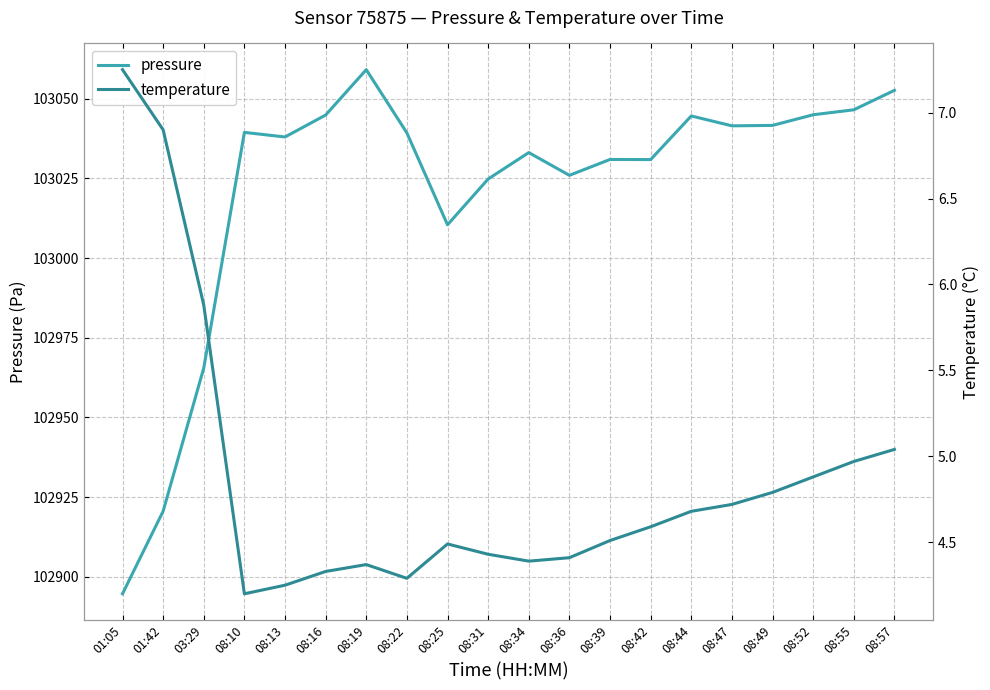

Reading left to right, transcribe all the data shown in this chart.

pressure: 102894.7	102920.6	102965.5	103039.5	103038.0	103044.9	103059.2	103039.3	103010.5	103024.8	103033.1	103026.0	103031.0	103030.9	103044.6	103041.5	103041.7	103045.0	103046.6	103052.7
temperature: 7.2	6.9	5.9	4.2	4.2	4.3	4.4	4.3	4.5	4.4	4.4	4.4	4.5	4.6	4.7	4.7	4.8	4.9	5.0	5.0